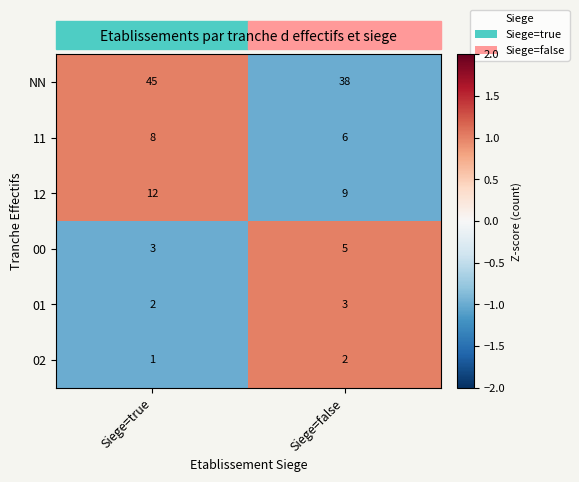

Which series has the largest total across all categories?

NN